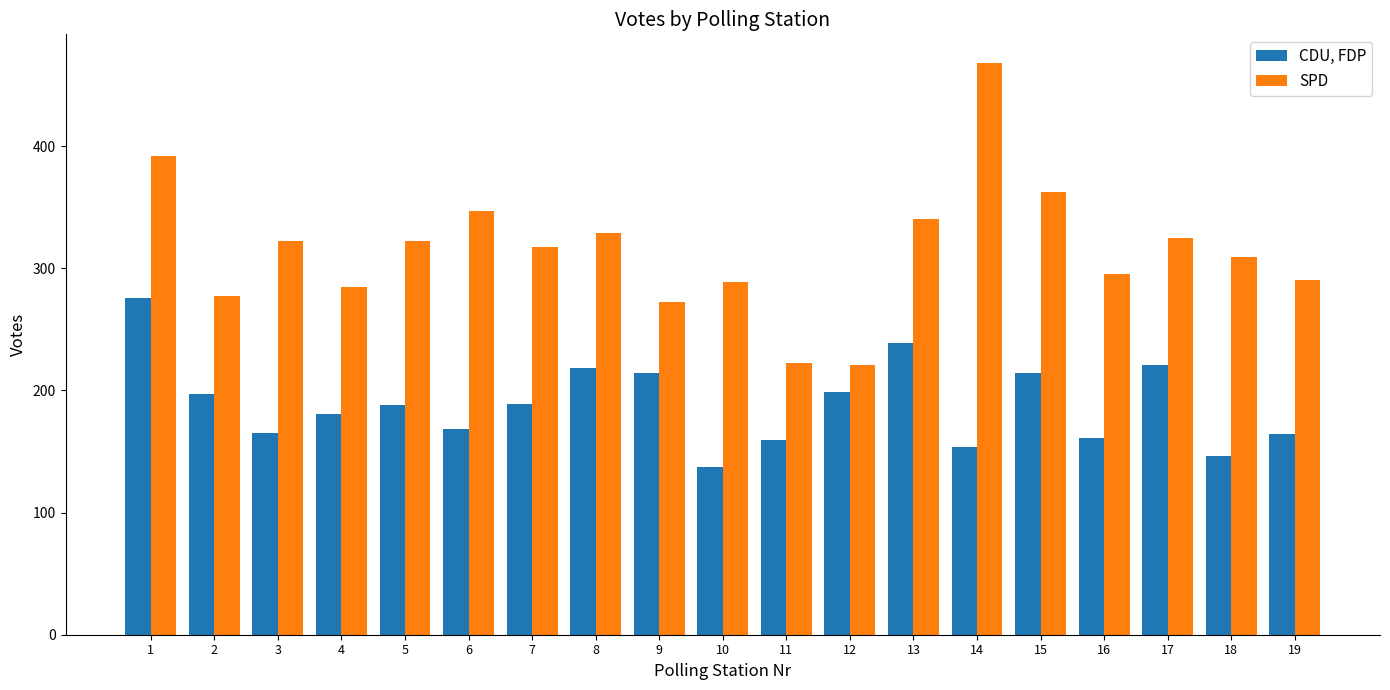

What is the value of the SPD bar at the 8th from the left?

329